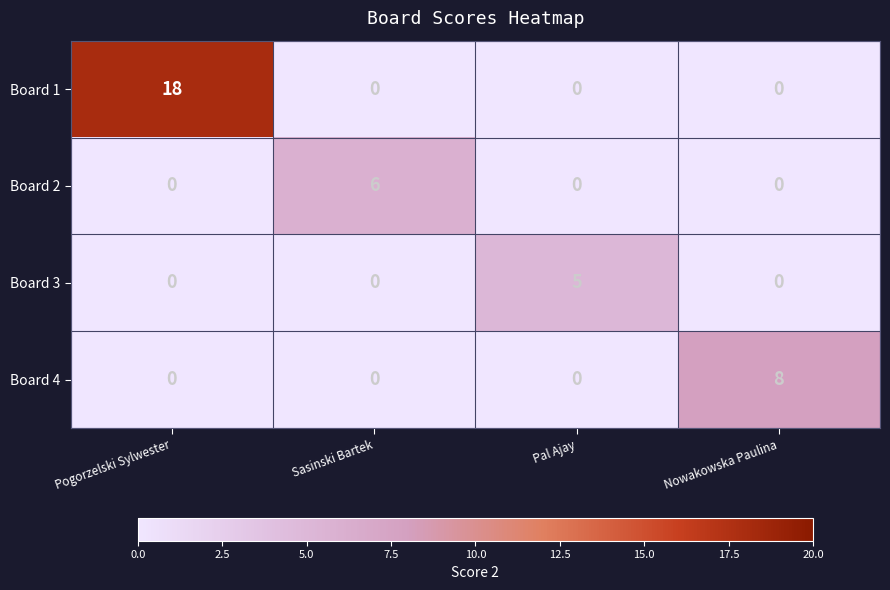

Which series has the largest total across all categories?

Board 1